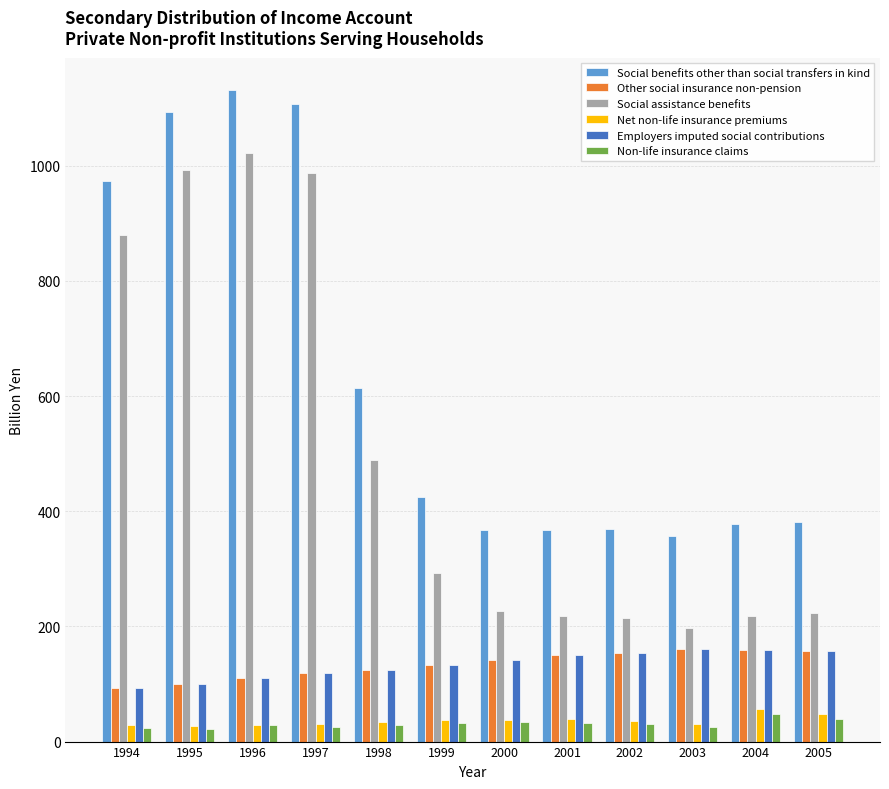

Does the chart contain stacked bars?

No